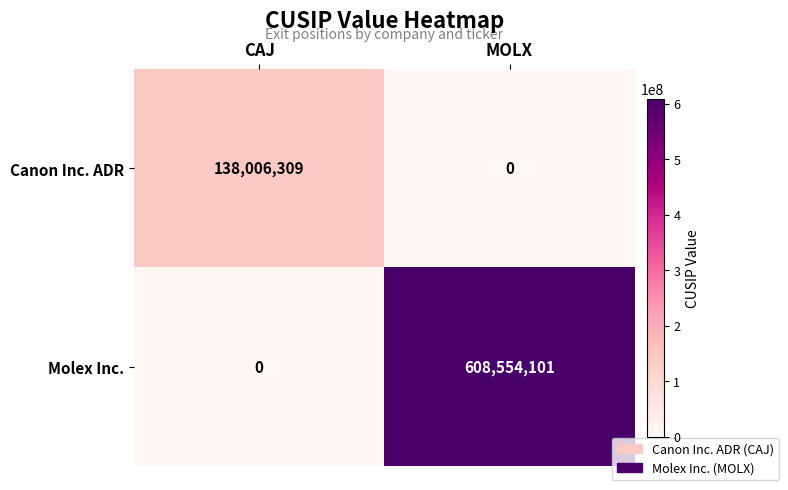

What is the sum of the Molex Inc. values at MOLX and CAJ?

608554101